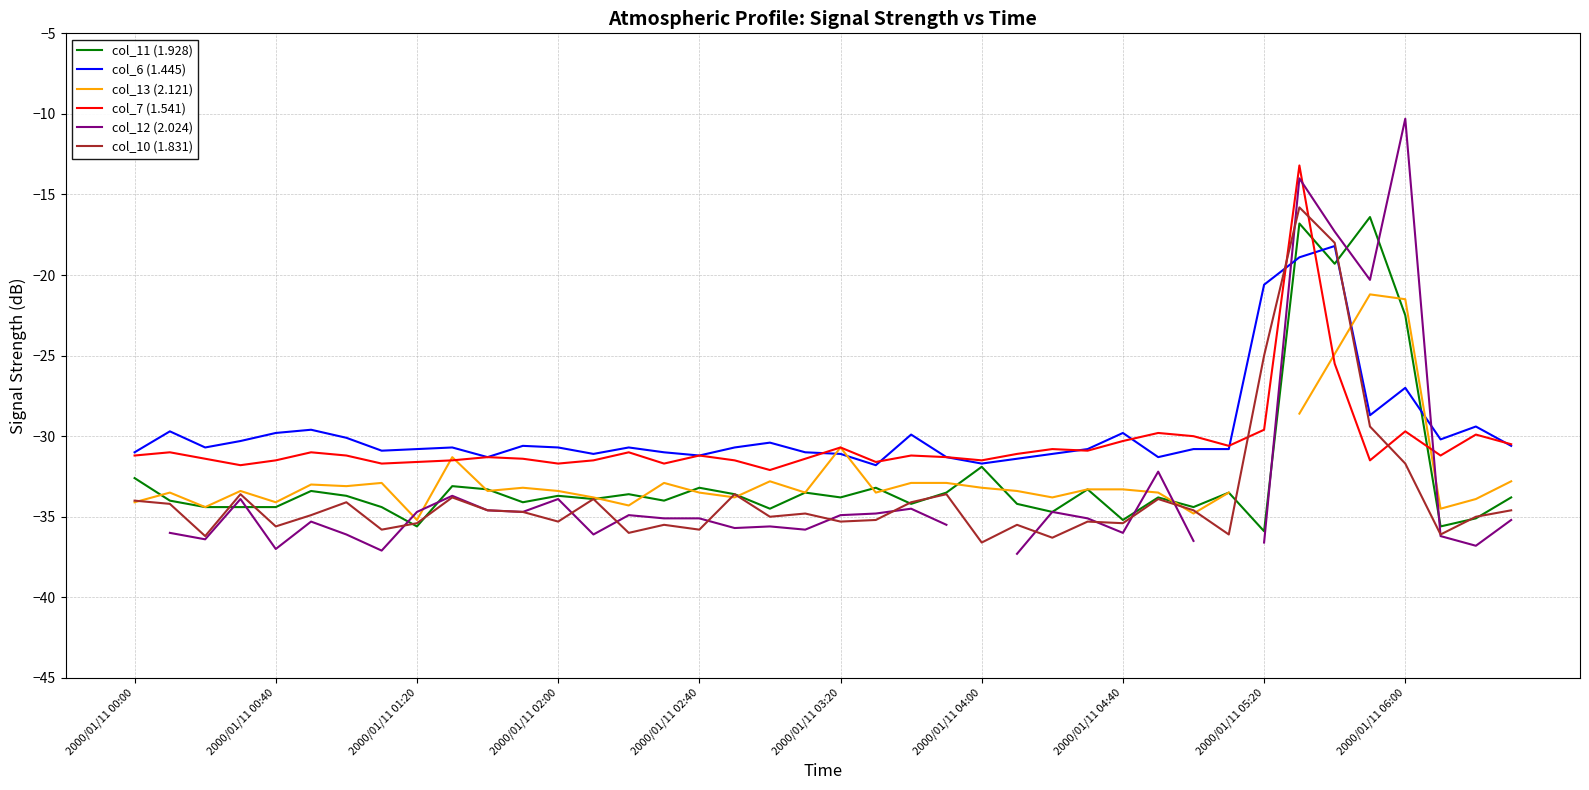

What is the difference between the col_7 (1.541) values at 19 and 14?

0.4